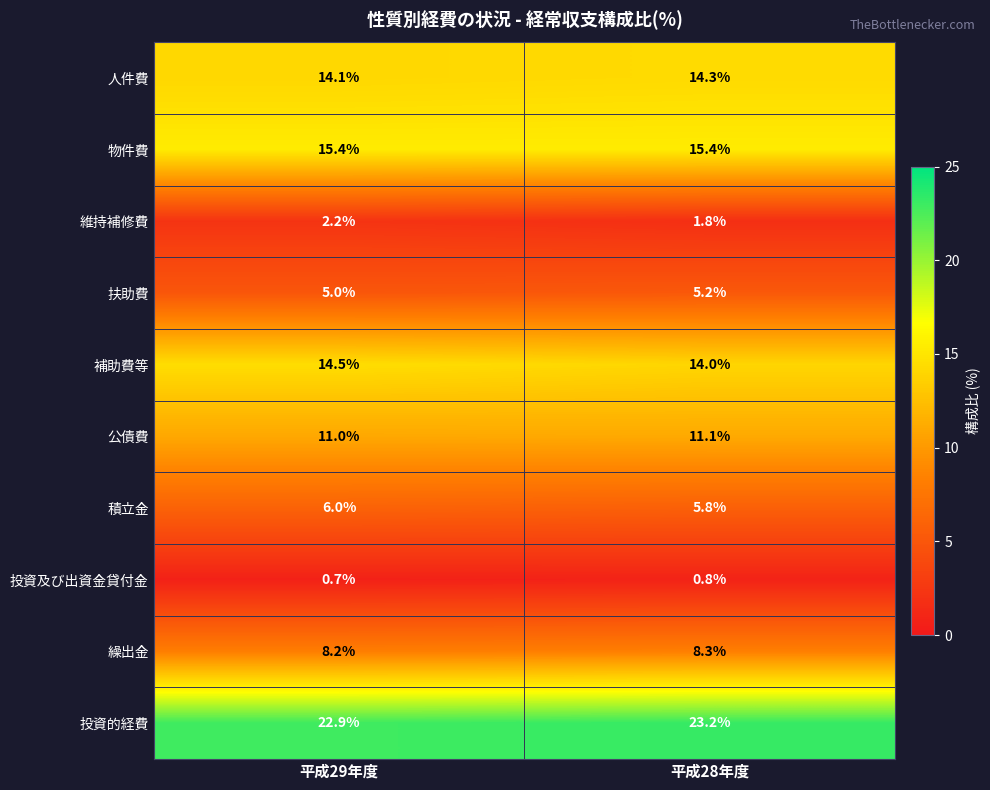

At which category is the sum across all series the highest?

平成29年度